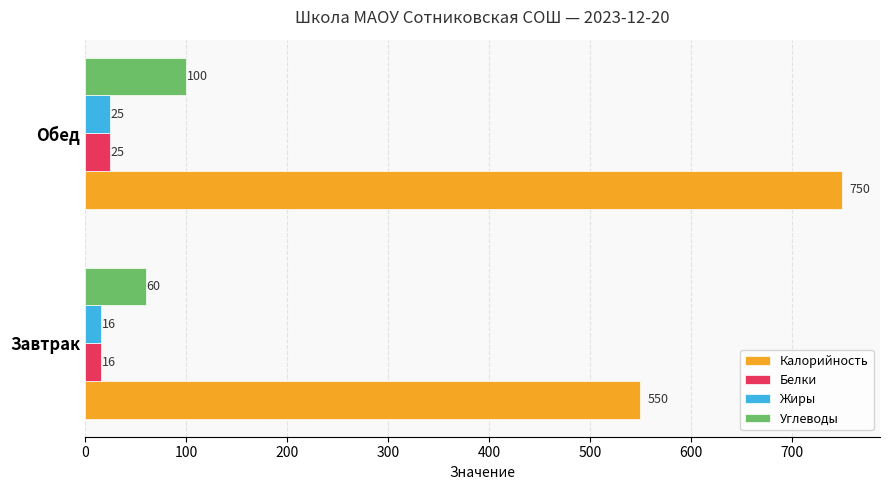

What value does the Калорийность series have at Завтрак?

550